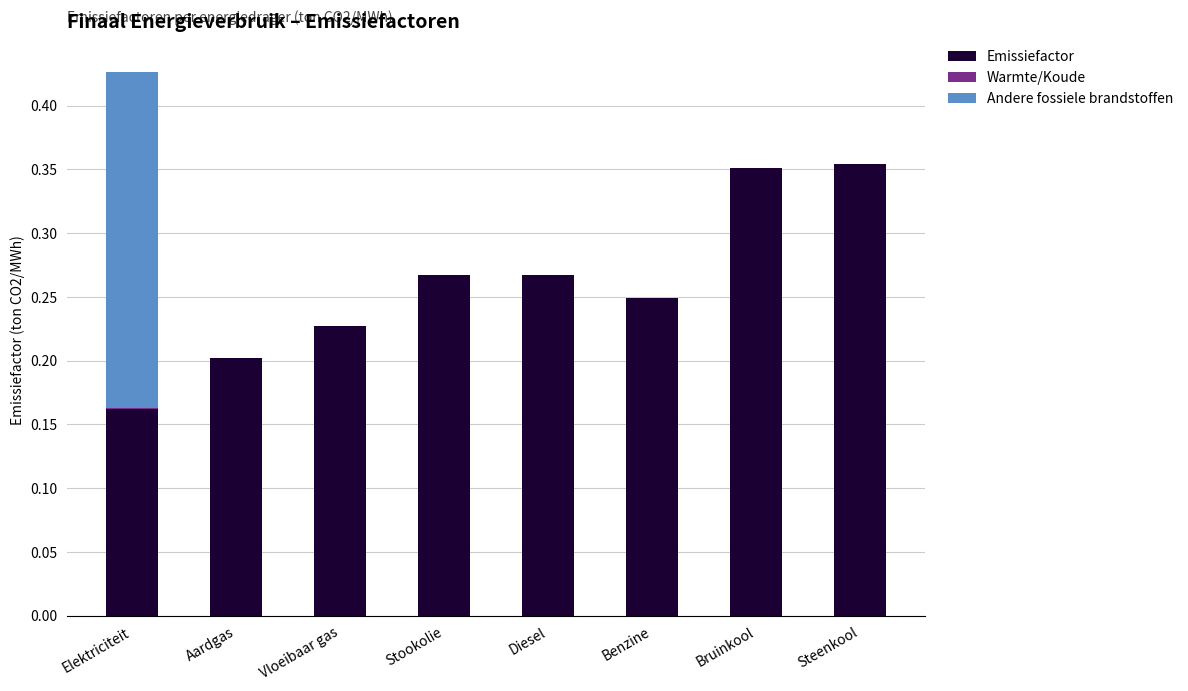

Does the chart contain stacked bars?

Yes